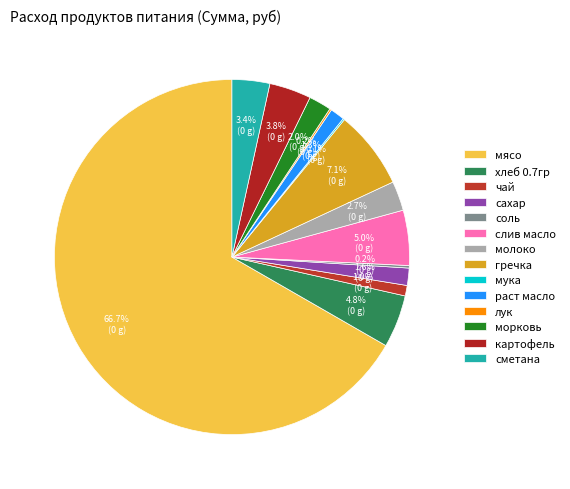

What is the change in value from молоко to мука?

-483.0